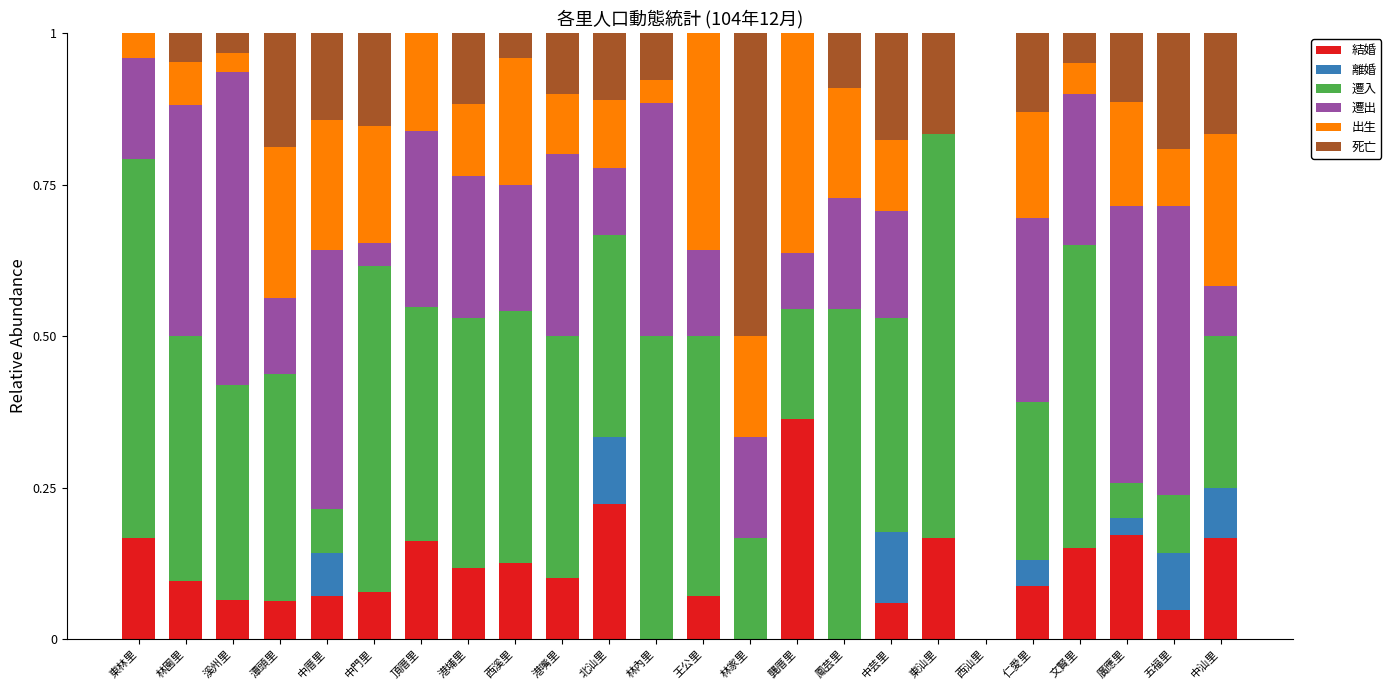

What is the total value across all series at 龔厝里?

1.0